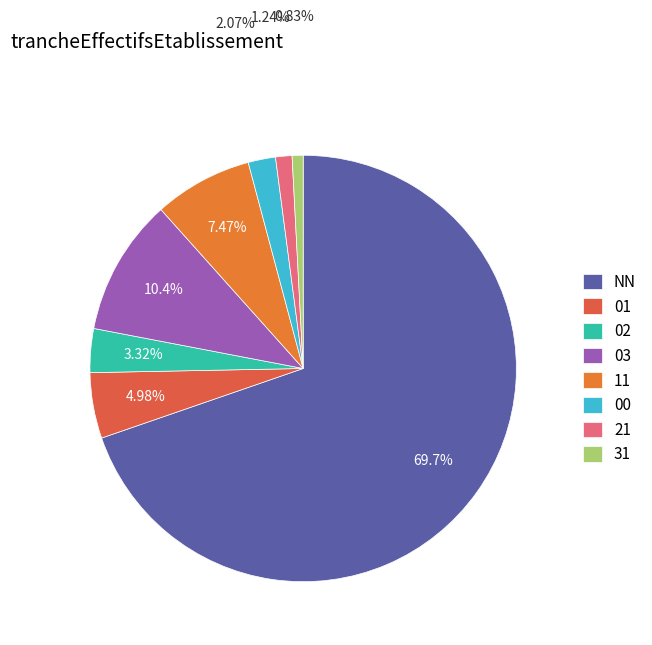

Which category has the smallest portion of the pie?

31